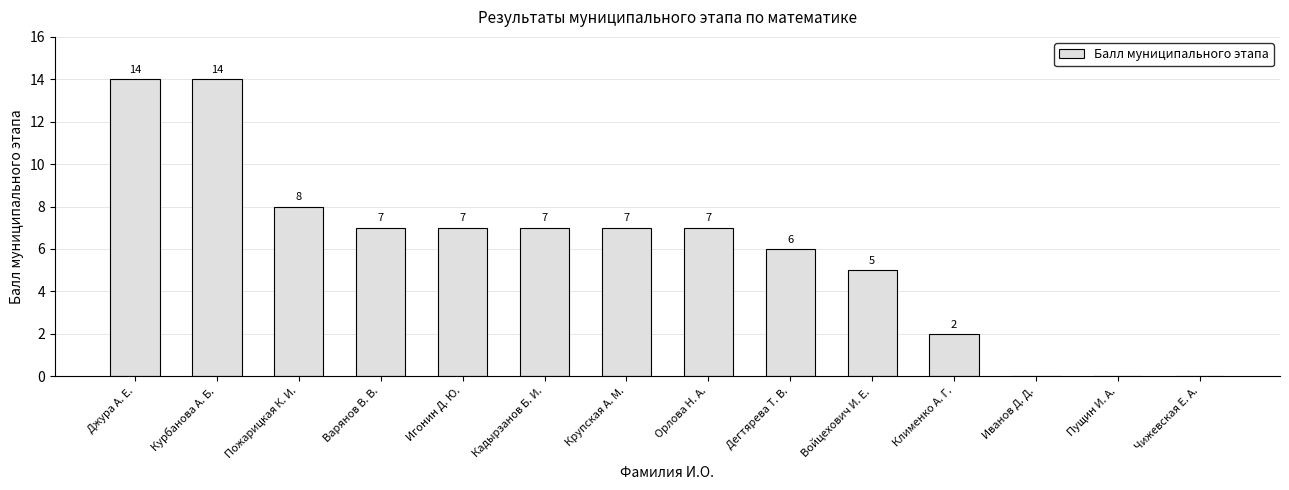

What value does the data have at Джура А. Е., to the nearest 5?

15